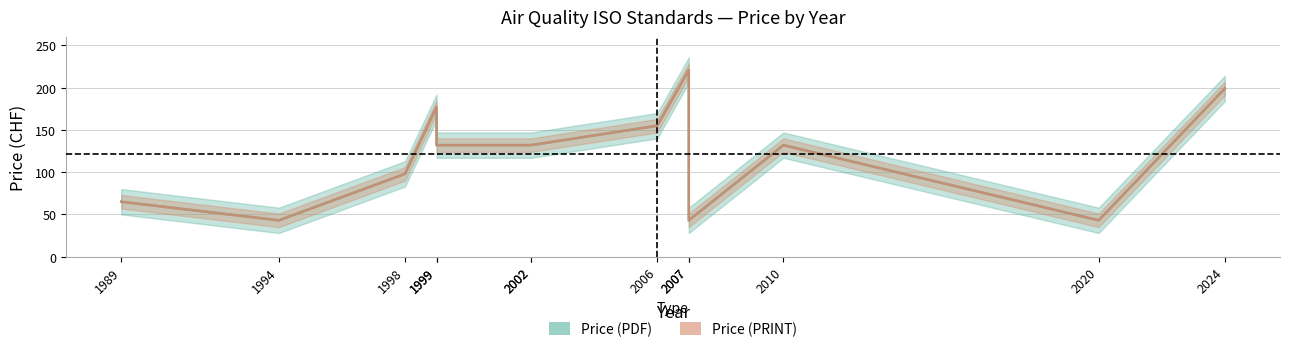

Reading left to right, transcribe all the data shown in this chart.

Price (PDF): 1989=65	1994=43	1998=98	1999=177	1999=132	2002=132	2002=132	2006=155	2007=221	2007=43	2010=132	2020=43	2024=199
Price (PRINT): 1989=65	1994=43	1998=98	1999=177	1999=132	2002=132	2002=132	2006=155	2007=221	2007=43	2010=132	2020=43	2024=199